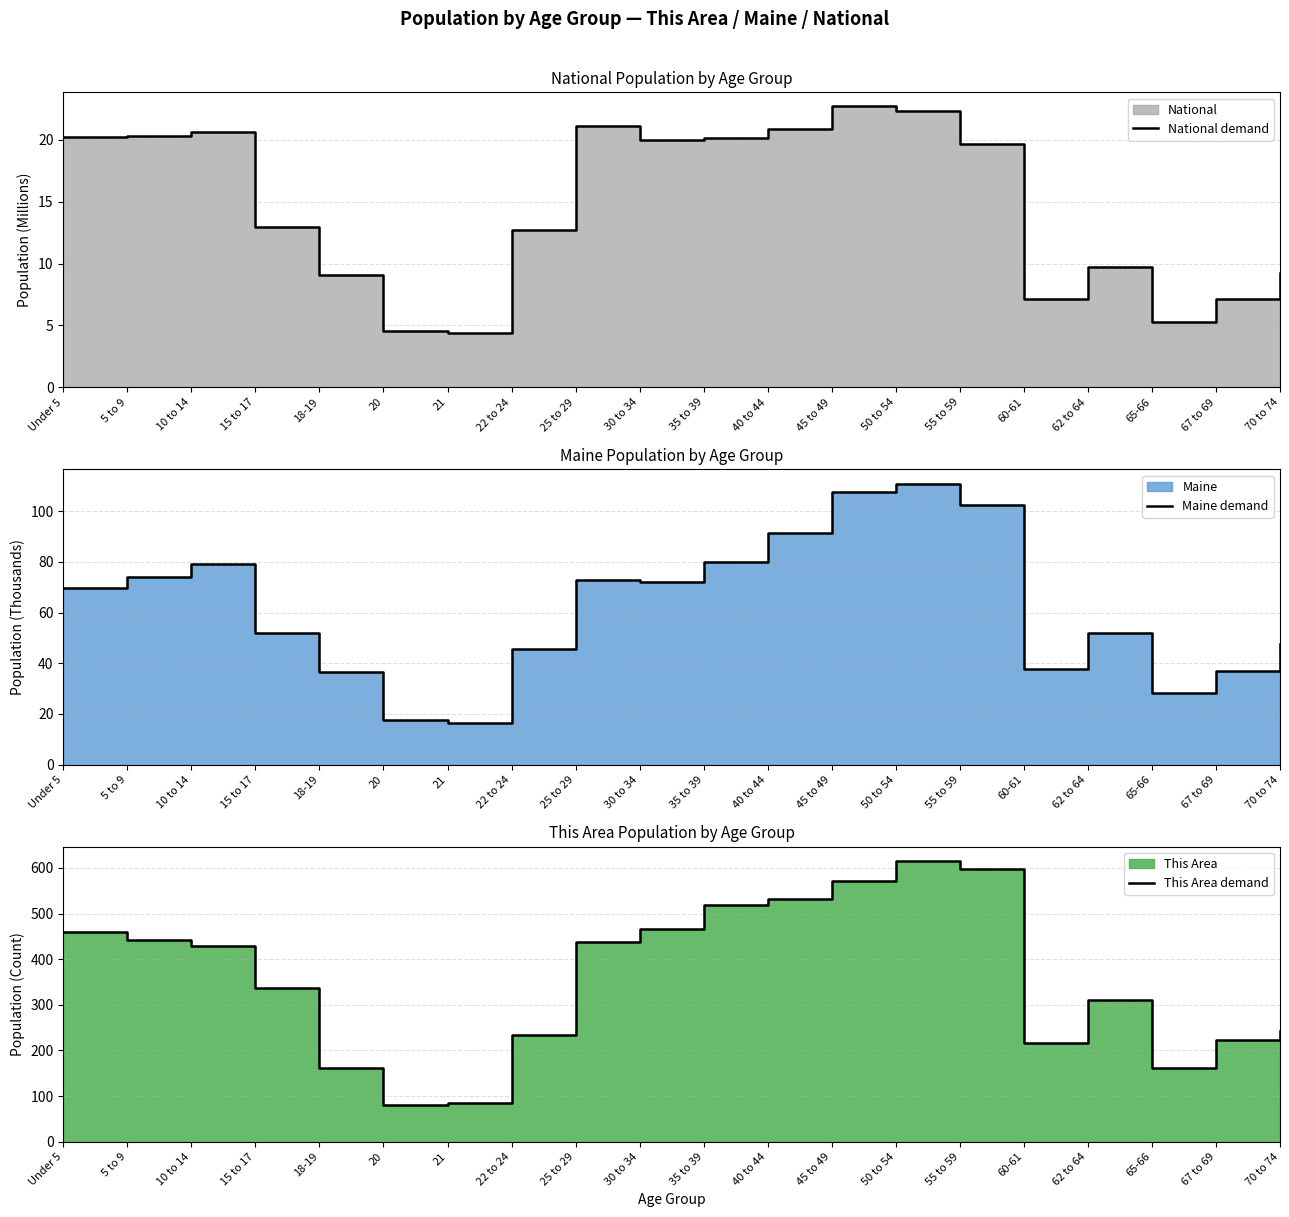

Reading left to right, what are all the values shown in this chart?

National demand: Under 5=20.2	5 to 9=20.3	10 to 14=20.7	15 to 17=13.0	18-19=9.1	20=4.5	21=4.4	22 to 24=12.7	25 to 29=21.1	30 to 34=20.0	35 to 39=20.2	40 to 44=20.9	45 to 49=22.7	50 to 54=22.3	55 to 59=19.7	60-61=7.1	62 to 64=9.7	65-66=5.3	67 to 69=7.1	70 to 74=9.3
Maine demand: Under 5=69.5	5 to 9=74.1	10 to 14=79.0	15 to 17=51.9	18-19=36.4	20=17.4	21=16.6	22 to 24=45.7	25 to 29=72.7	30 to 34=71.9	35 to 39=79.9	40 to 44=91.5	45 to 49=107.6	50 to 54=111.0	55 to 59=102.4	60-61=37.8	62 to 64=51.8	65-66=28.1	67 to 69=36.9	70 to 74=47.6
This Area demand: Under 5=459.0	5 to 9=442.0	10 to 14=429.0	15 to 17=336.0	18-19=162.0	20=80.0	21=84.0	22 to 24=233.0	25 to 29=438.0	30 to 34=466.0	35 to 39=519.0	40 to 44=532.0	45 to 49=571.0	50 to 54=616.0	55 to 59=598.0	60-61=217.0	62 to 64=310.0	65-66=162.0	67 to 69=222.0	70 to 74=242.0